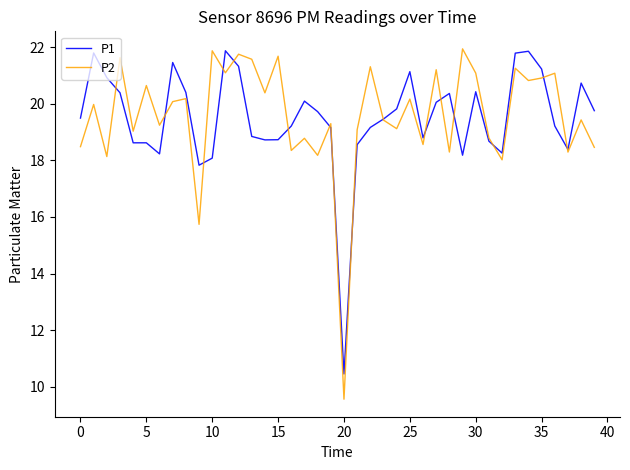

What is the maximum value for P2?

21.9